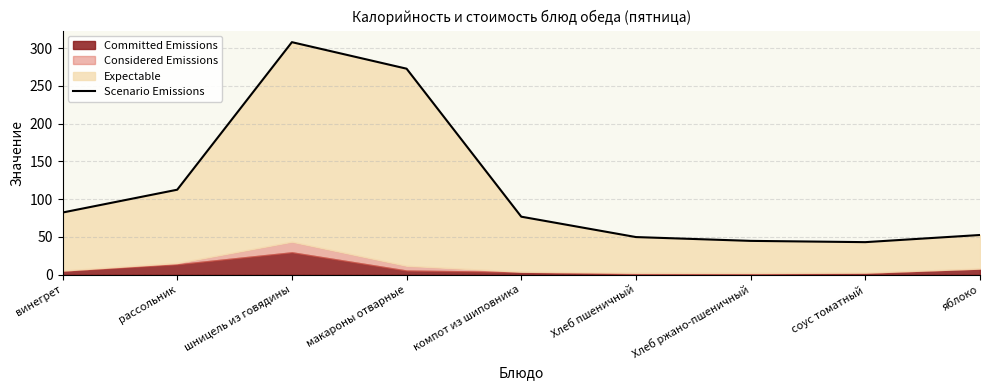

Rank the categories by value from lowest to highest.

соус томатный, Хлеб ржано-пшеничный, Хлеб пшеничный, яблоко, компот из шиповника, винегрет, рассольник, макароны отварные, шницель из говядины